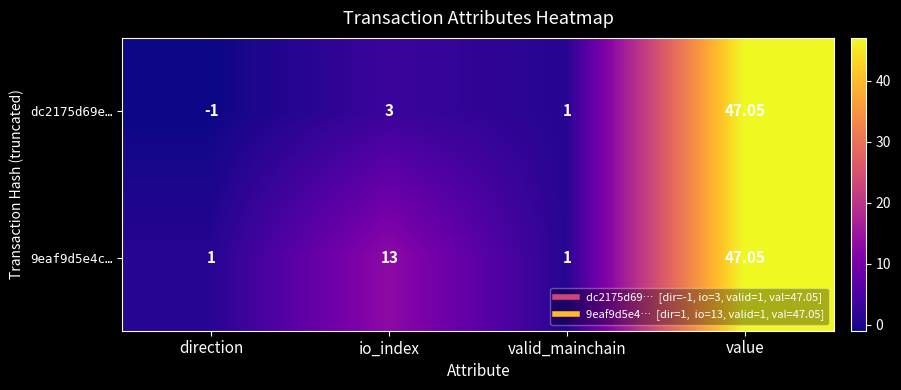

Where is dc2175d69e… nearest to the value 23?

io_index